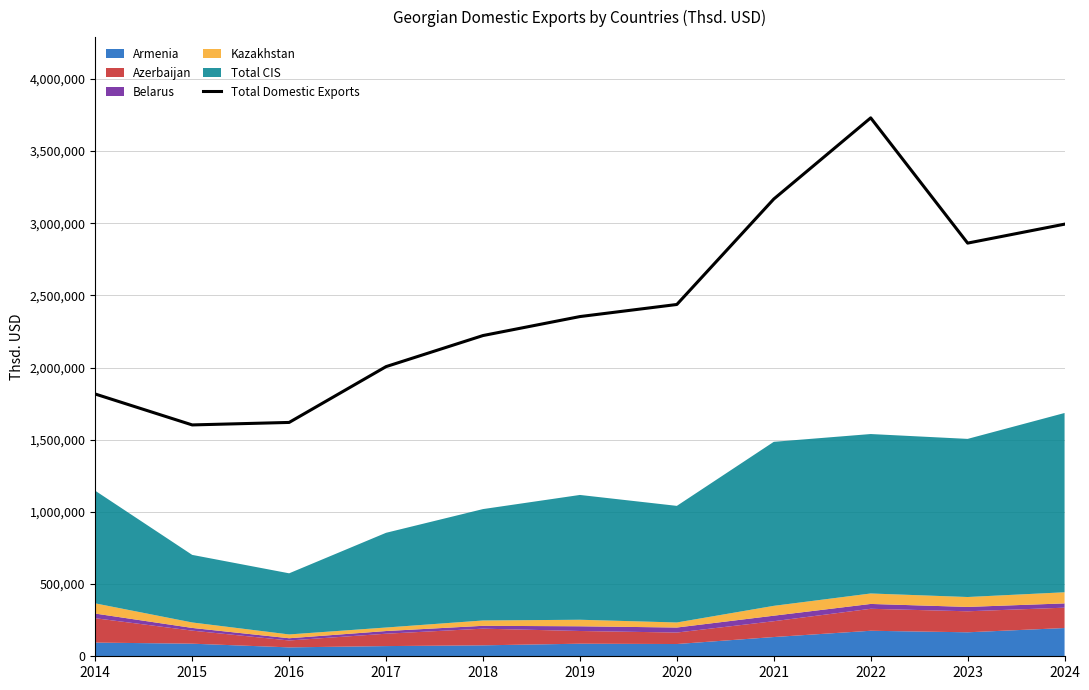

What is the difference between the values at 2016 and 2015?

17247.7